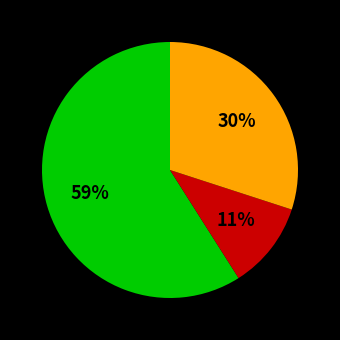

To the nearest percent, what is the average slice percentage?

33%